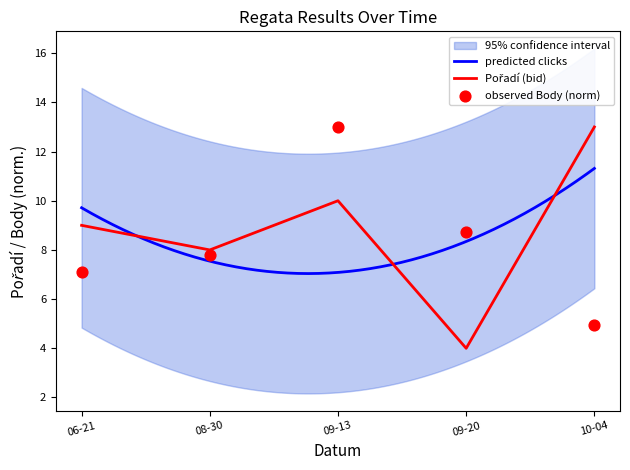

What is the total value across all series at 09-13?

23.0